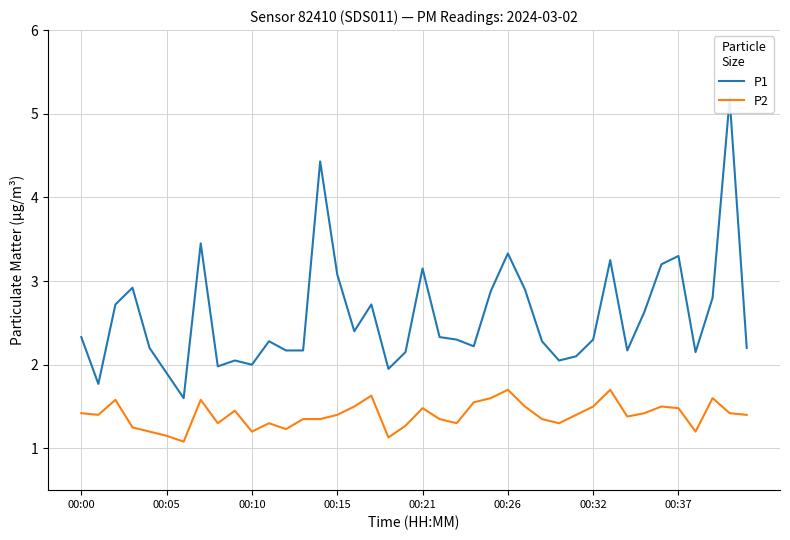

The value of P2 at 29 is 1.4. True or false?

True